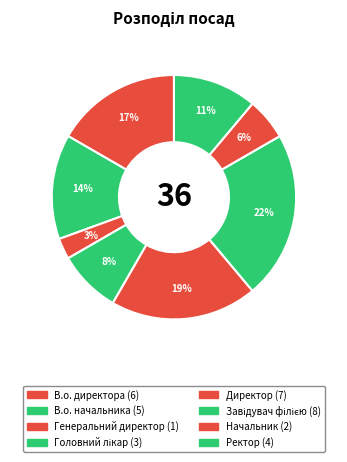

What is the smallest slice in the pie chart?

Генеральний директор